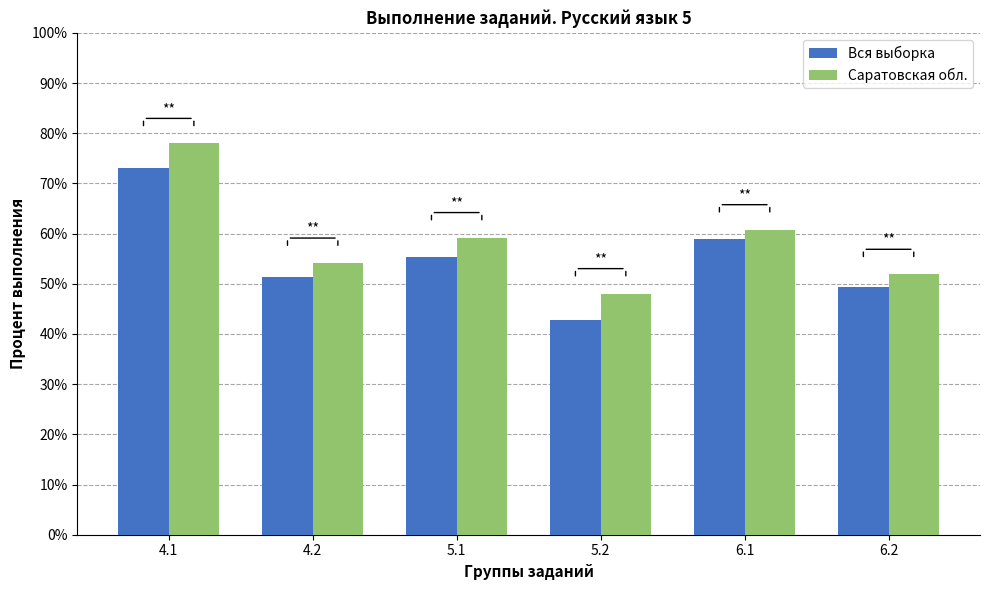

What is the spread (max minus min) of values at 5.1?

3.8